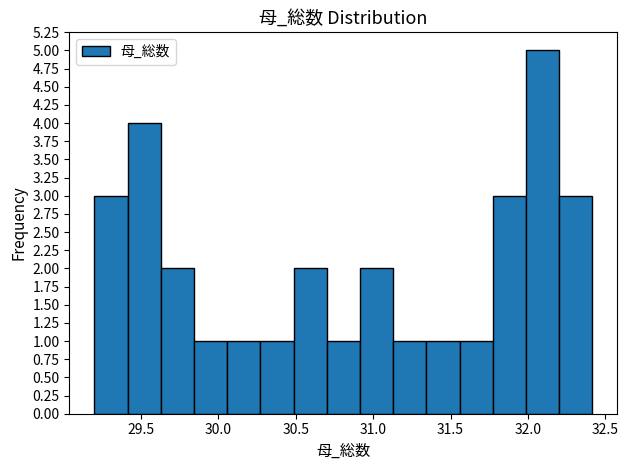

Reading left to right, transcribe this chart: for each bar, give the range it covers on the x-axis and its height. Neither the bar edges nor the heights are printed on the chart, so give them approximately, as read against the axes.

29.20 to 29.40: 3
29.40 to 29.65: 4
29.65 to 29.85: 2
29.85 to 30.05: 1
30.05 to 30.25: 1
30.25 to 30.50: 1
30.50 to 30.70: 2
30.70 to 30.90: 1
30.90 to 31.15: 2
31.15 to 31.35: 1
31.35 to 31.55: 1
31.55 to 31.75: 1
31.75 to 32.00: 3
32.00 to 32.20: 5
32.20 to 32.40: 3